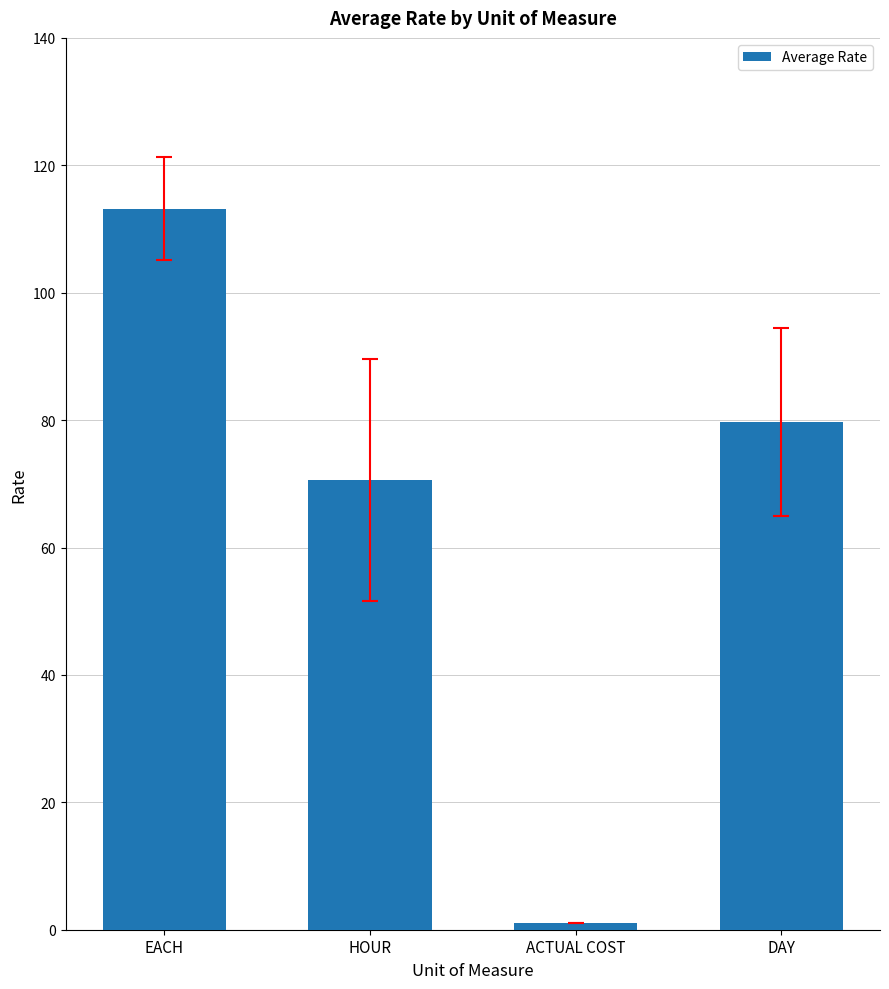

At which category does the chart reach its minimum across all series?

ACTUAL COST